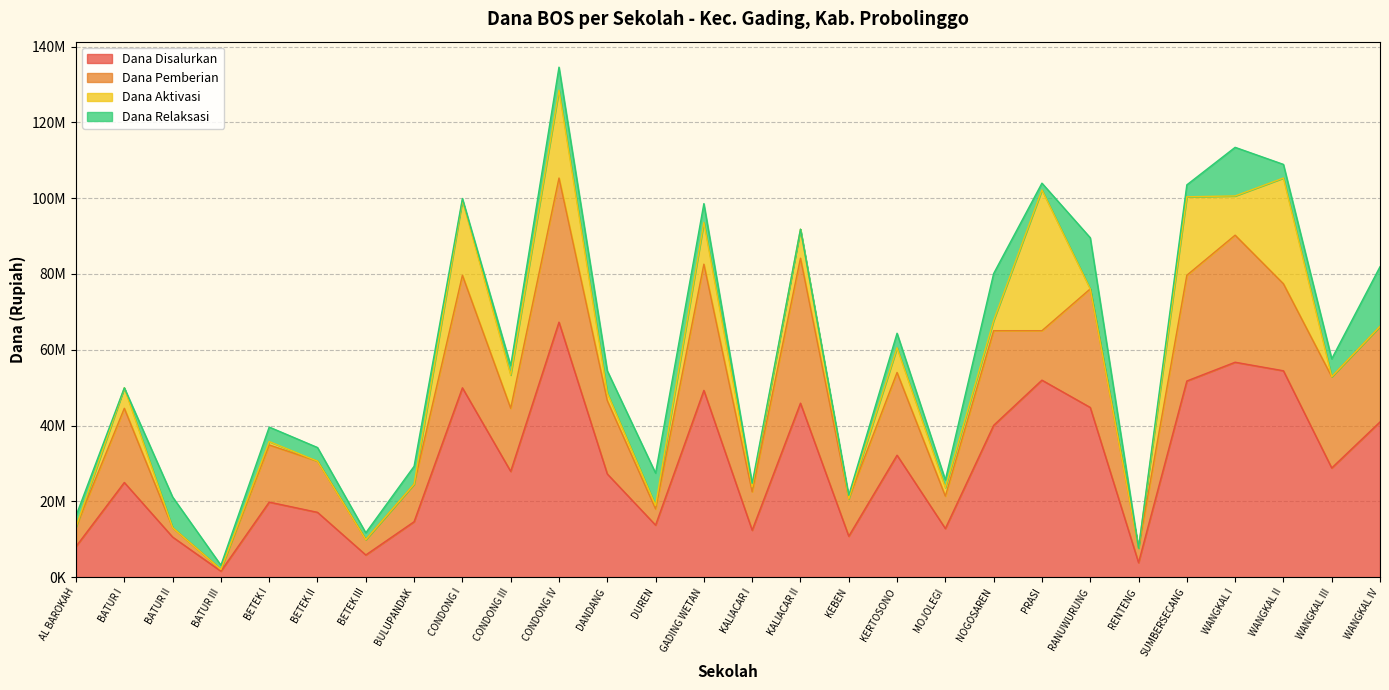

List the labels in order of Dana Disalurkan value, largest first.

CONDONG IV, WANGKAL I, WANGKAL II, PRASI, SUMBERSECANG, CONDONG I, GADING WETAN, KALIACAR II, RANUWURUNG, WANGKAL IV, NOGOSAREN, KERTOSONO, WANGKAL III, CONDONG III, DANDANG, BATUR I, BETEK I, BETEK II, BULUPANDAK, DUREN, MOJOLEGI, KALIACAR I, KEBEN, BATUR II, AL BAROKAH, BETEK III, RENTENG, BATUR III